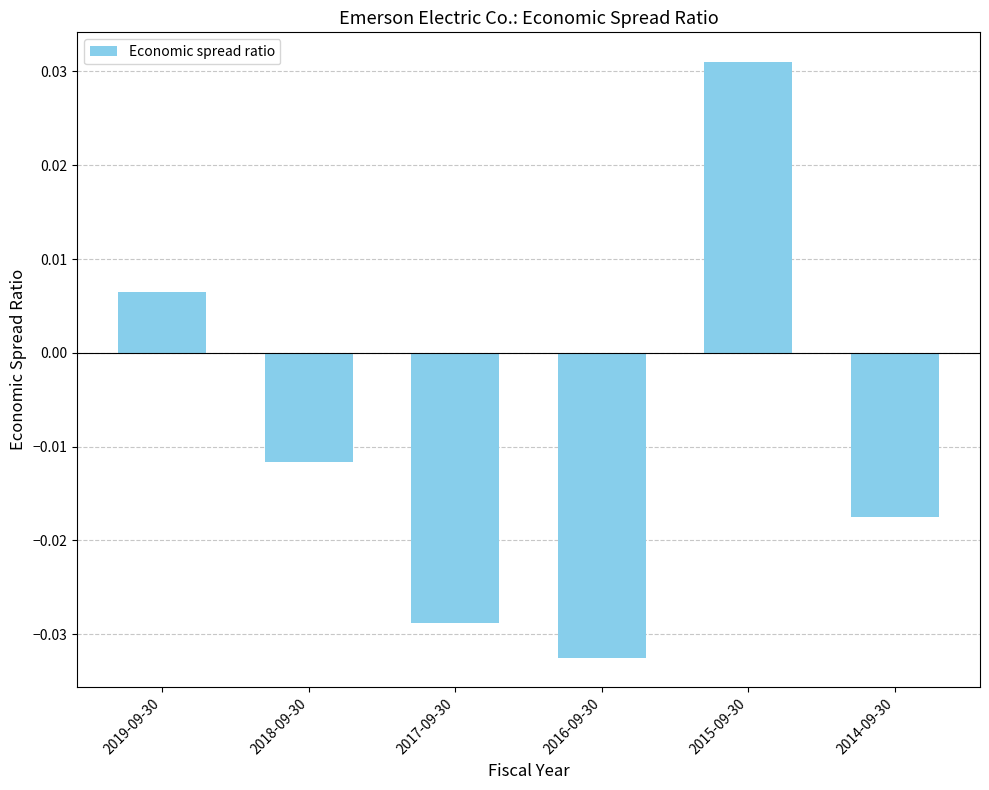

How many data points are less than 0?

4